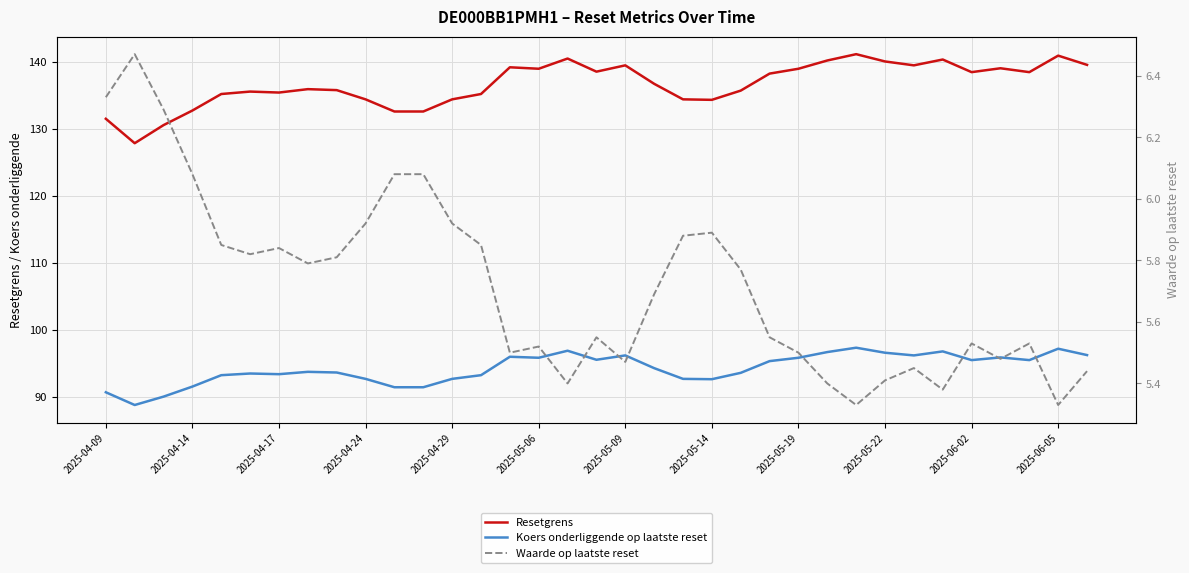

What is the highest value of the Waarde op laatste reset series?

6.5